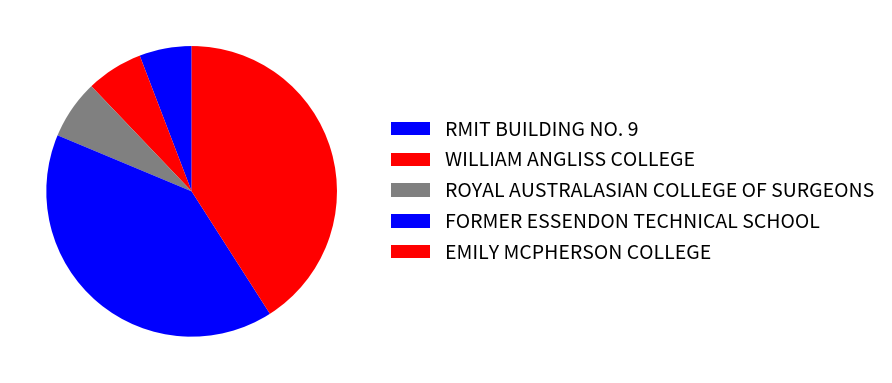

How many slices are in this pie chart?

5